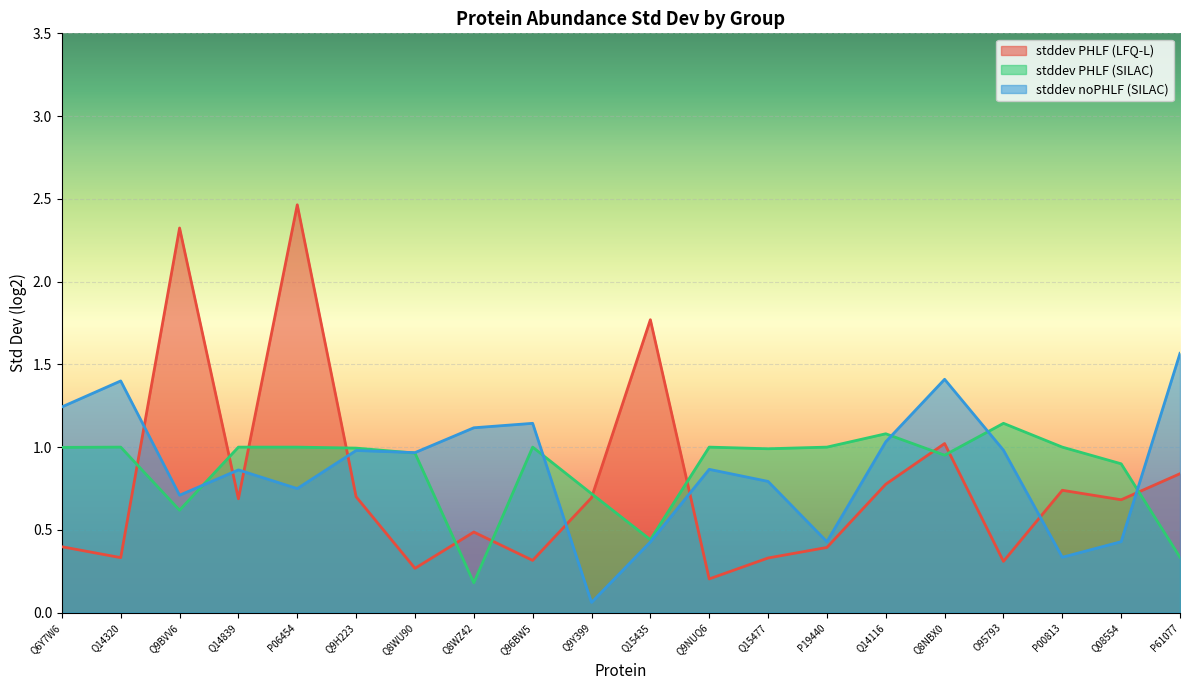

At which category does stddev PHLF (LFQ-L) reach its first local valley?

Q14320